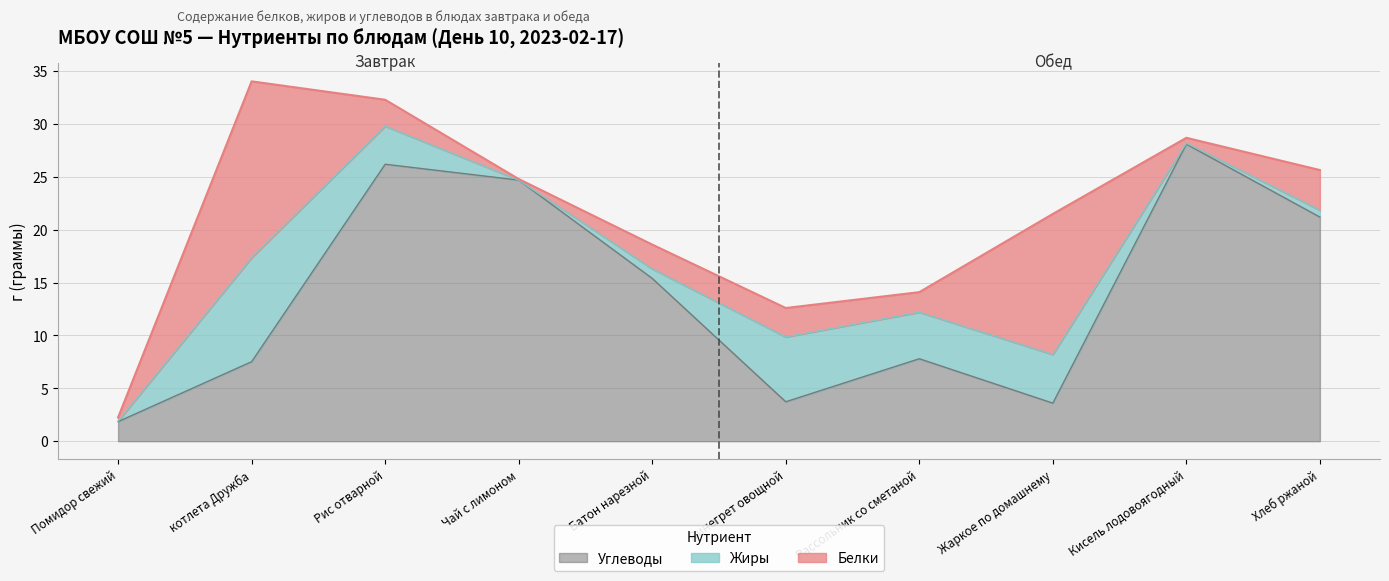

At which label does Жиры reach its minimum?

Чай с лимоном